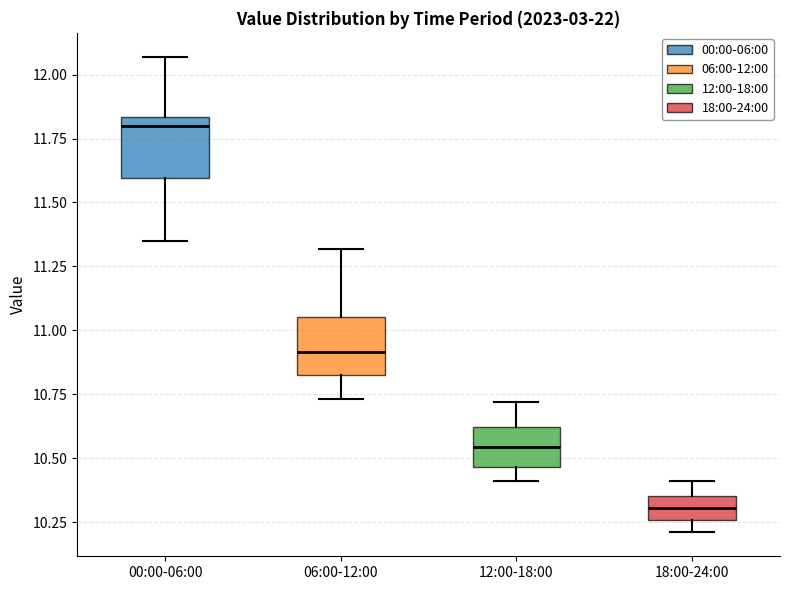

Where does the median line of the box for 18:00-24:00 sit on the y-axis? The values are not printed on the chart, so give them approximately, as read against the axis.

10.30